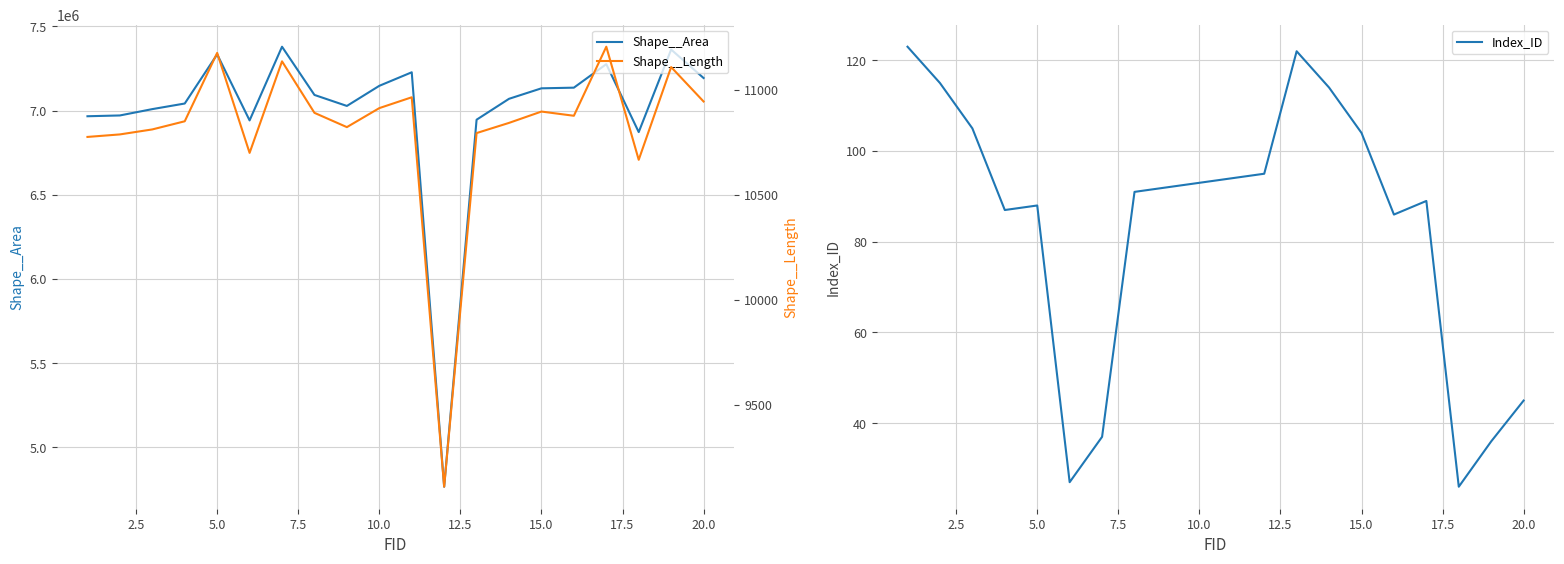

List the series in order of their peak value, highest first.

Shape__Area, Shape__Length, Index_ID